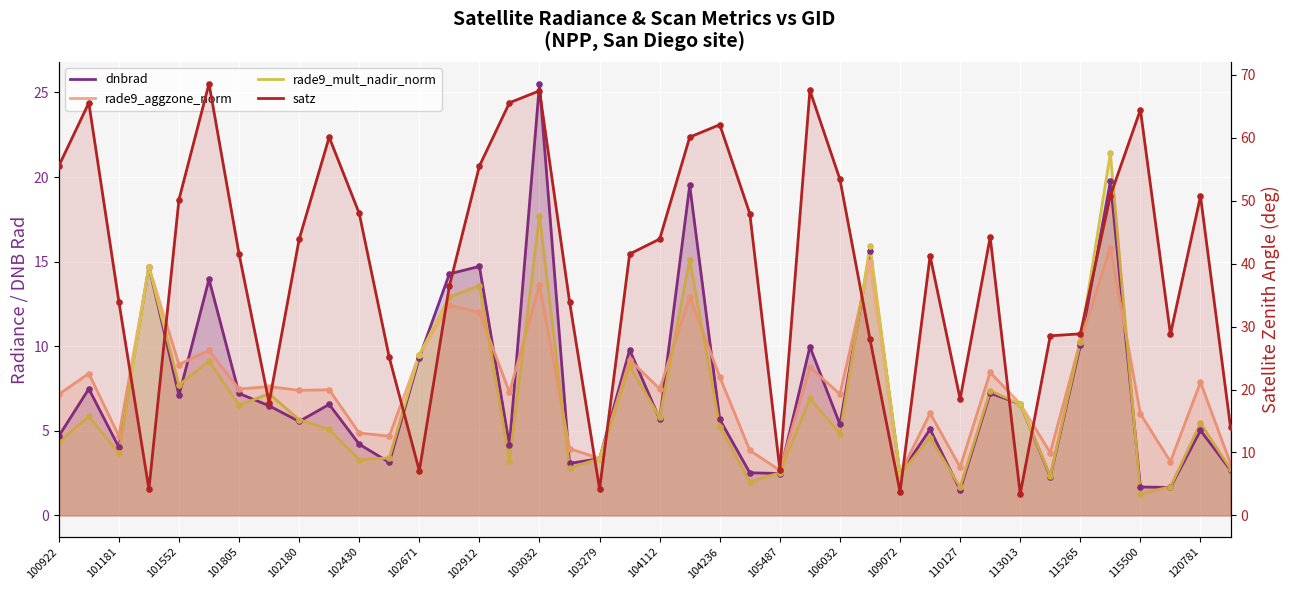

What are all the series names shown in the legend?

dnbrad, rade9_aggzone_norm, rade9_mult_nadir_norm, satz